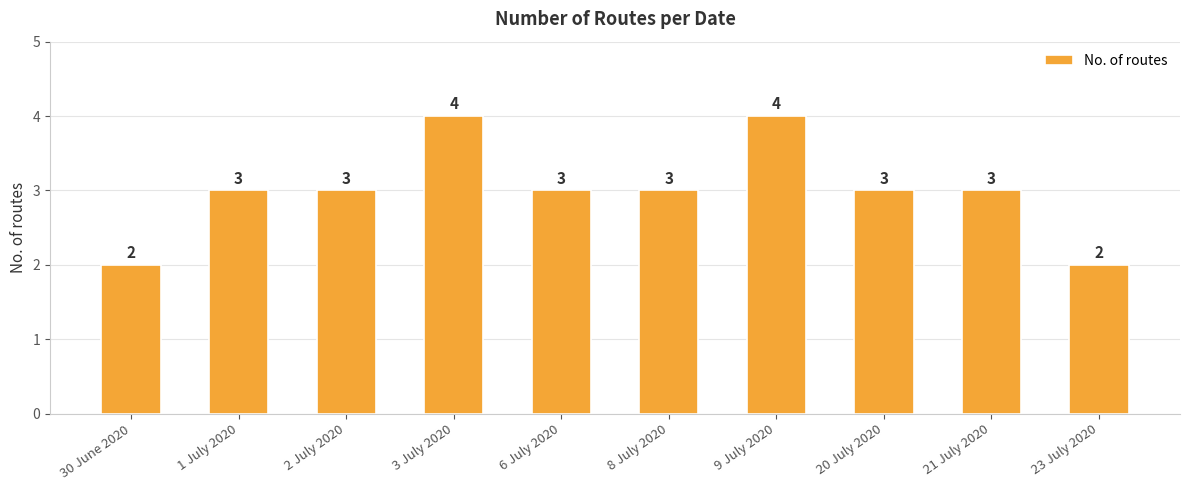

True or false: the data shows 3 at 2 July 2020.

True